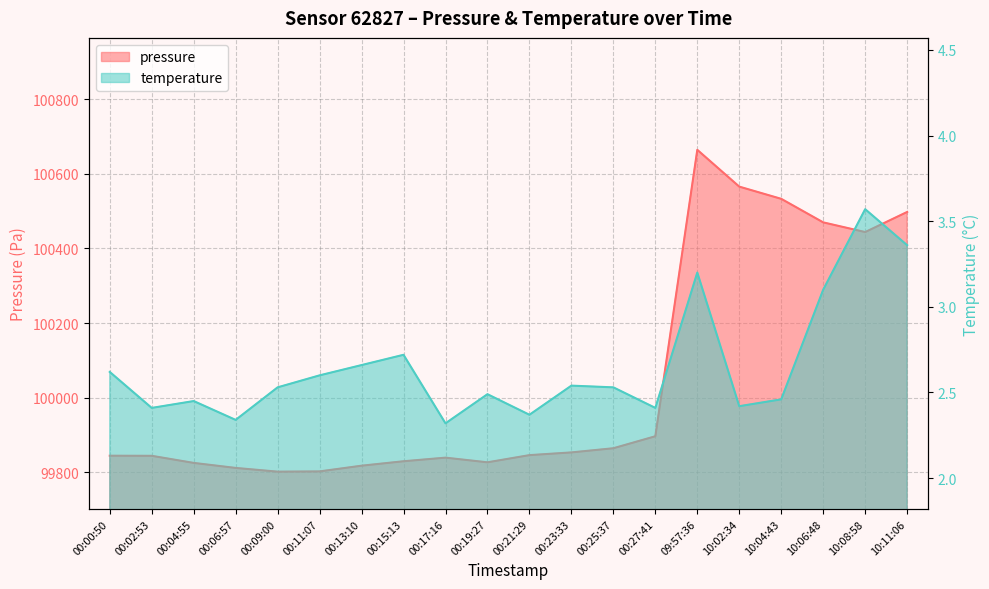

In temperature, how many points are higher than both neighbors (excluding endpoints)?

6